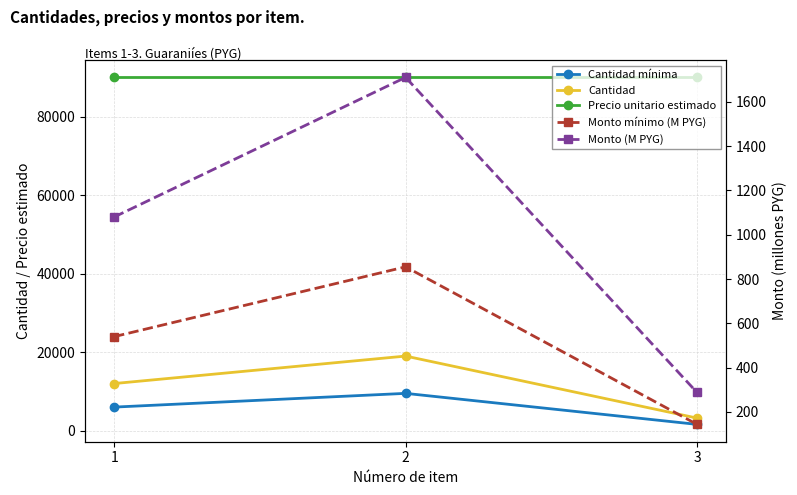

Which series has the largest total across all categories?

Precio unitario estimado